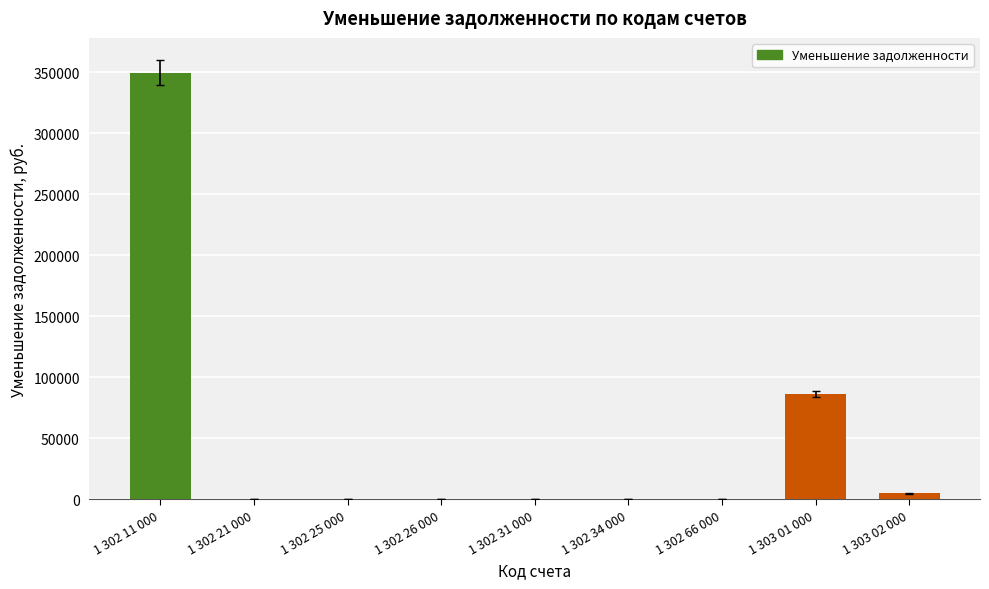

How many data points does each series have?

9